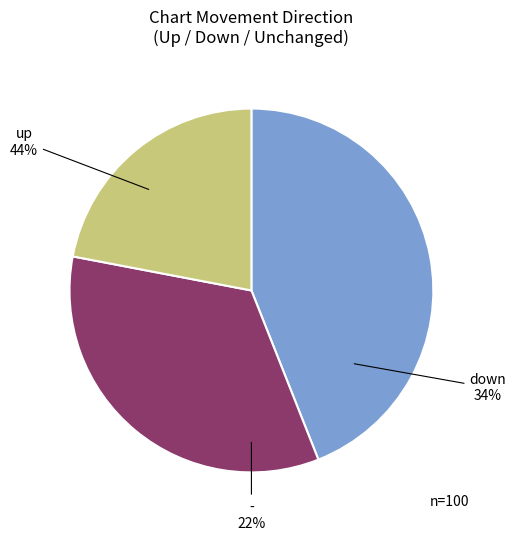

To the nearest percent, what is the combined percentage of down and -?

56%